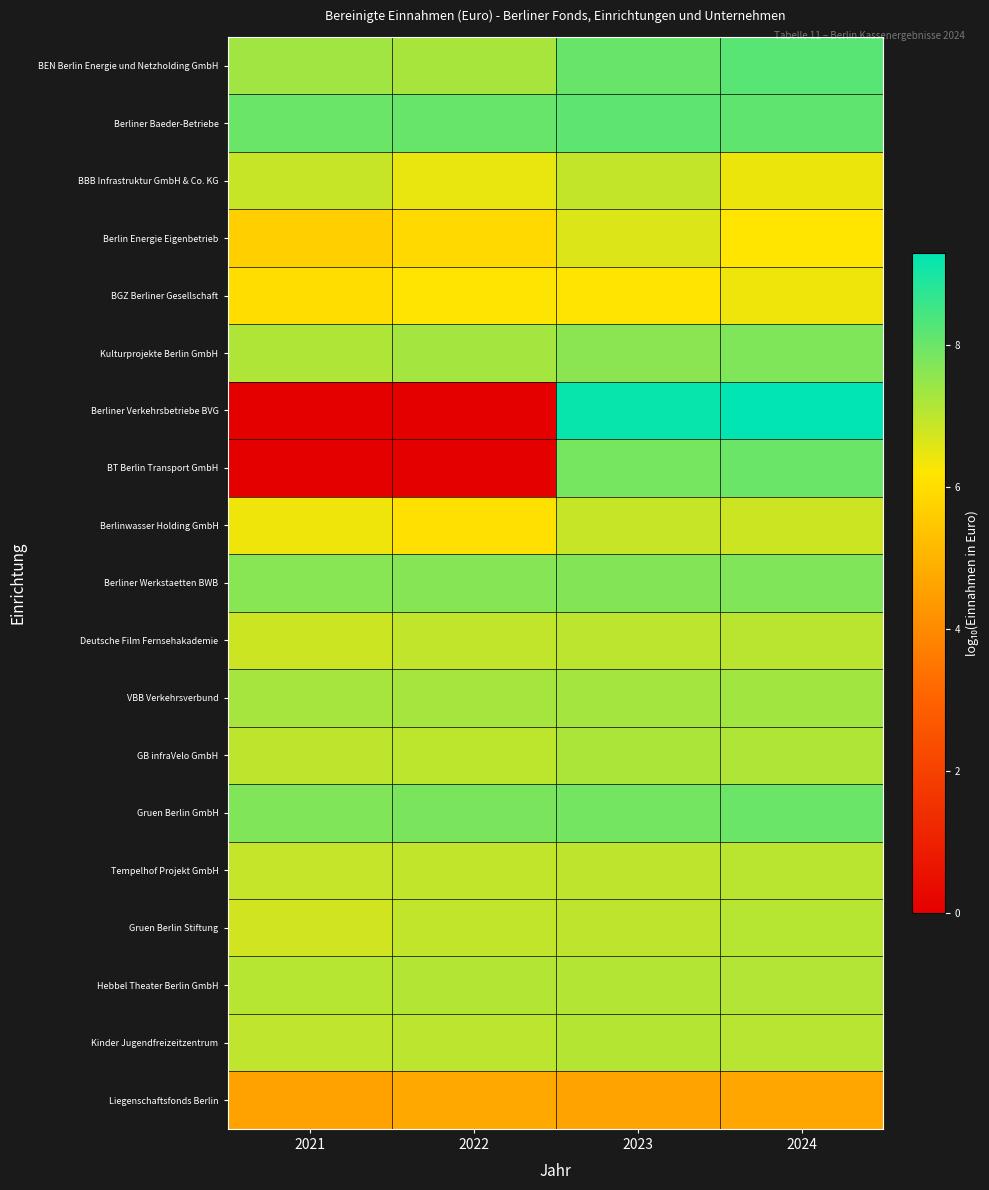

Between 2021 and 2023, which series saw the biggest shift?

Berliner Verkehrsbetriebe BVG